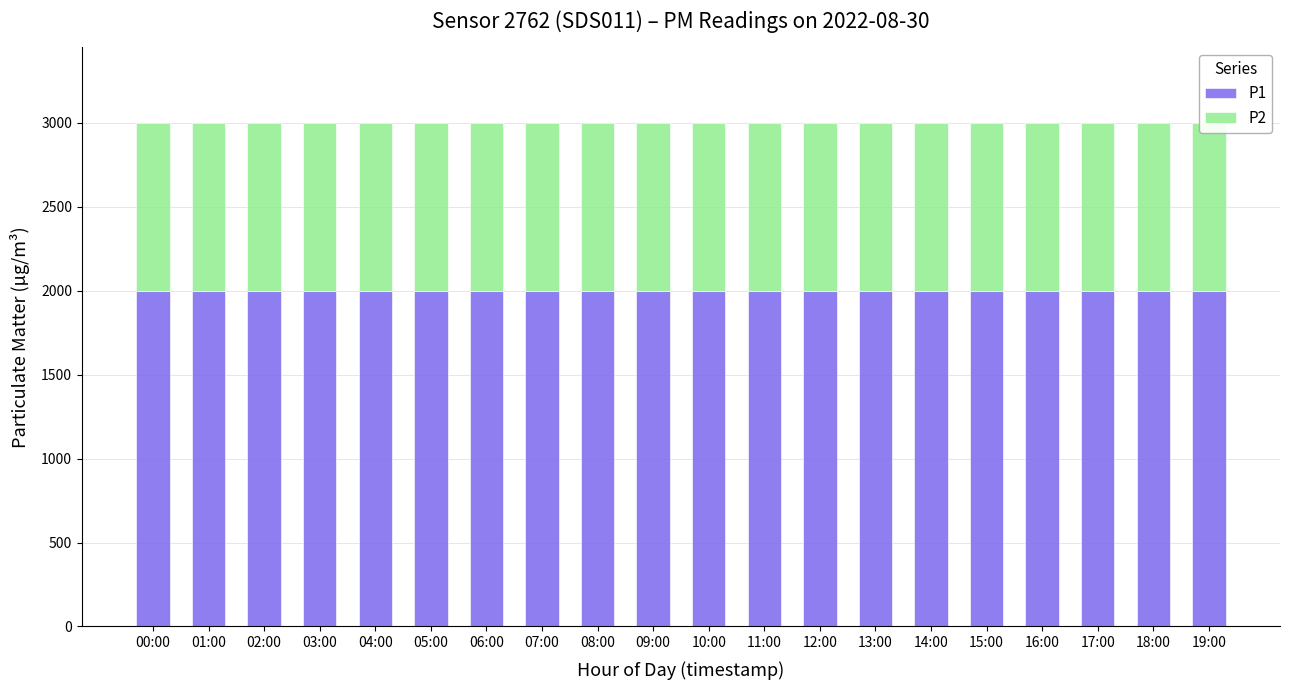

List the series in order of their peak value, highest first.

P1, P2